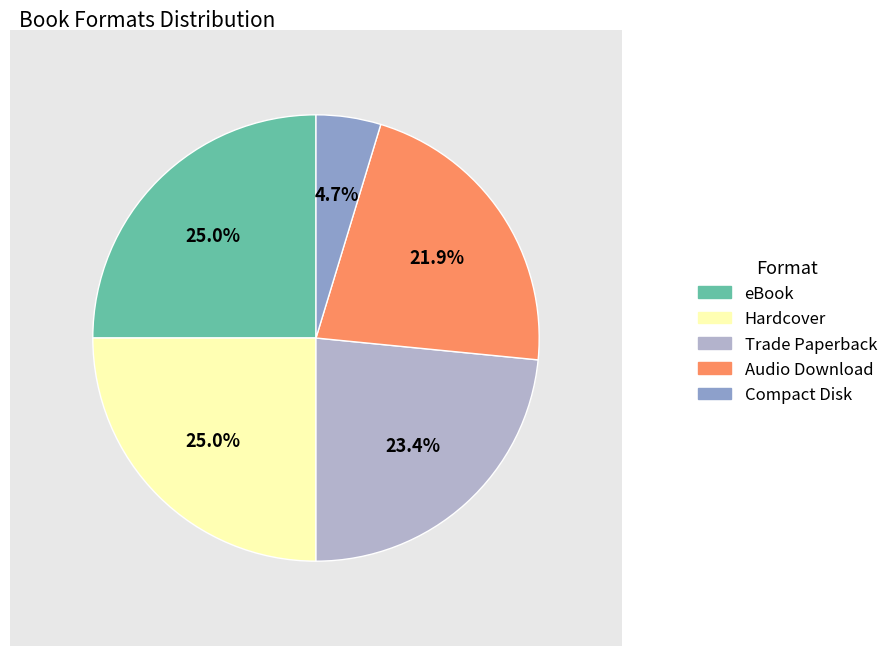

The Hardcover slice represents 25% of the pie. True or false?

True